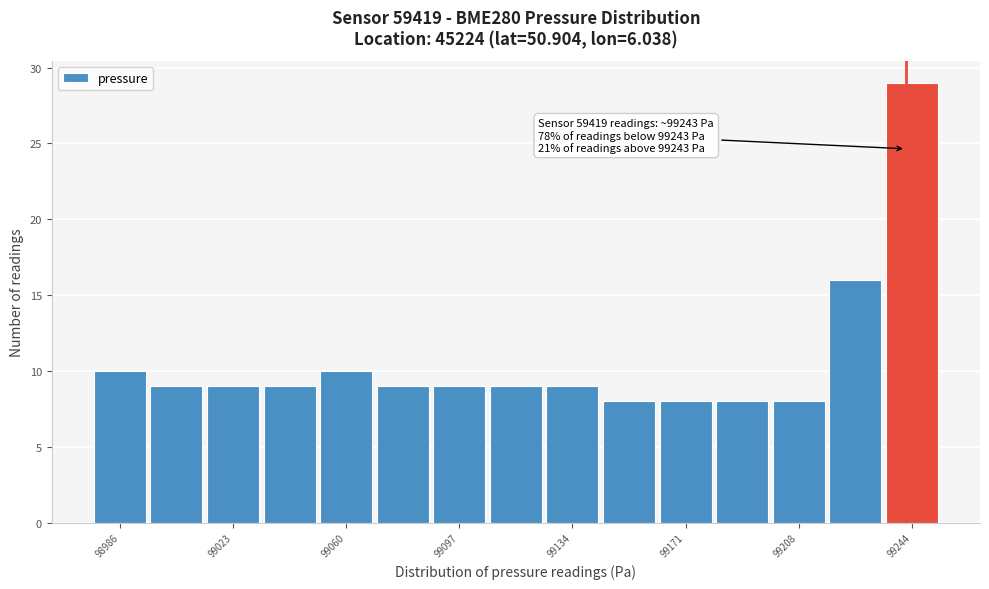

Read against the x-axis, roughly where is the centre of the tallest bar?

99245